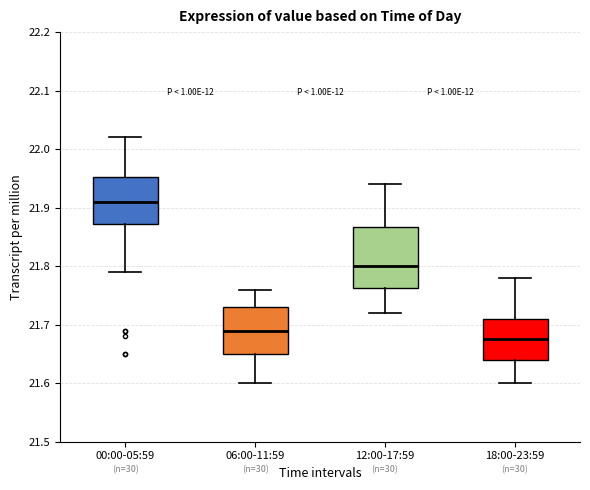

Comparing the boxes themselves (not the whiskers), which one is the tallest?

12:00-17:59